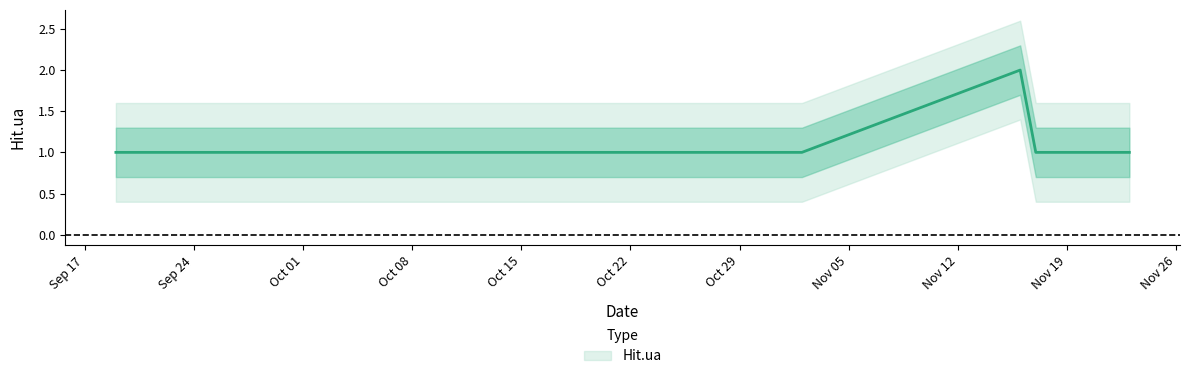

Is it true that the value at 2018-11-02 is 1?

True